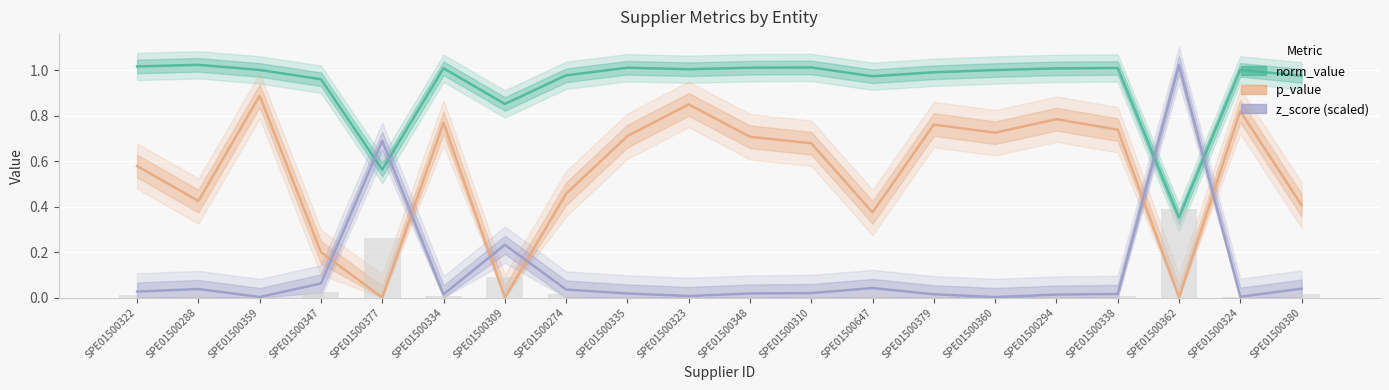

The value of p_value at SPE01500359 is 0.9. True or false?

True